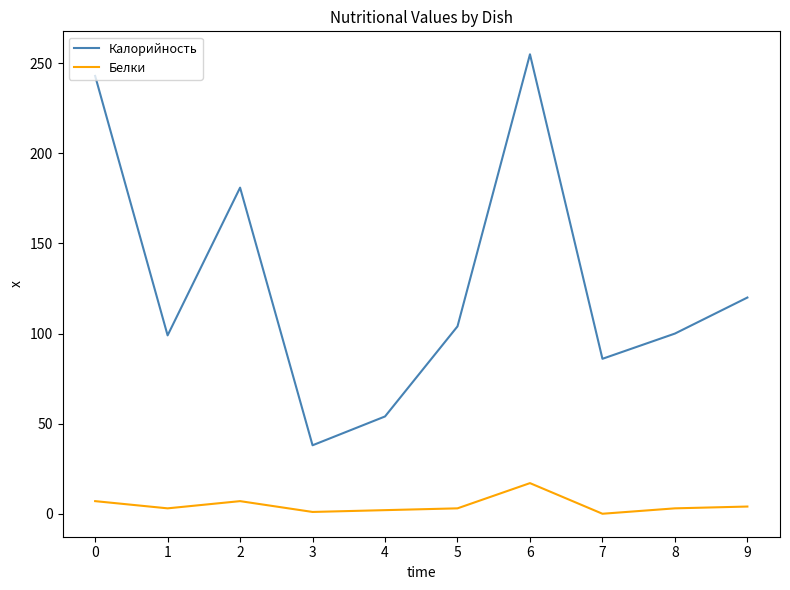

Between 2 and 5, which series saw the biggest shift?

Калорийность